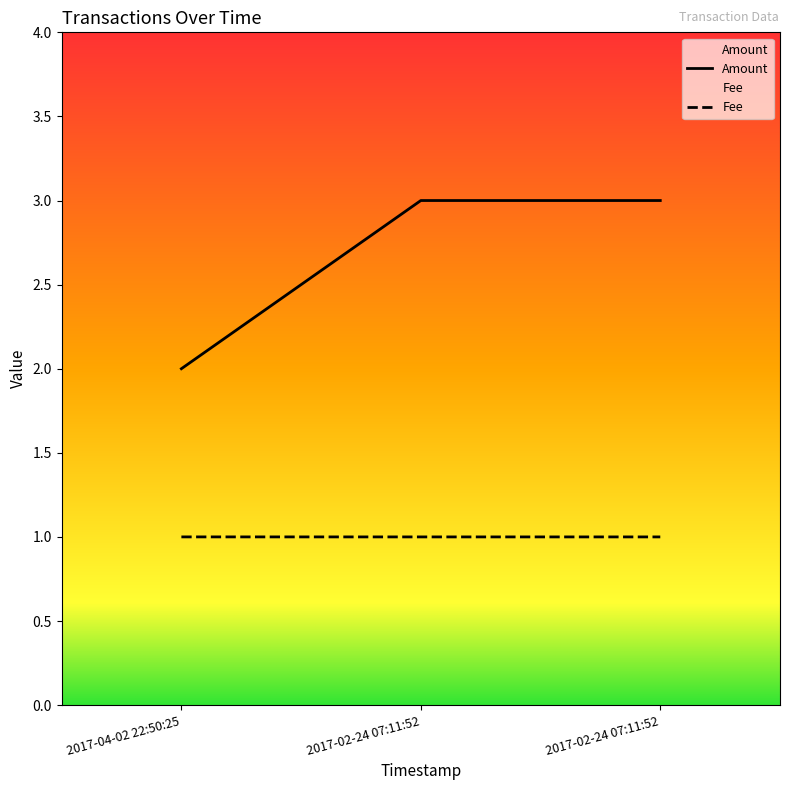

What is the label of the 3rd point from the left?

2017-02-24 07:11:52